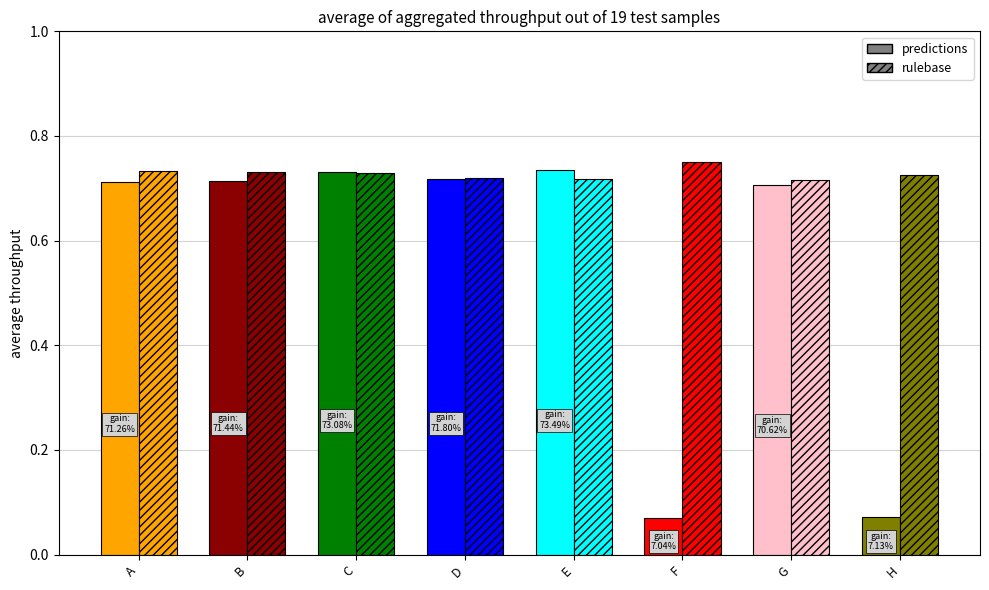

What are all the series names shown in the legend?

predictions, rulebase